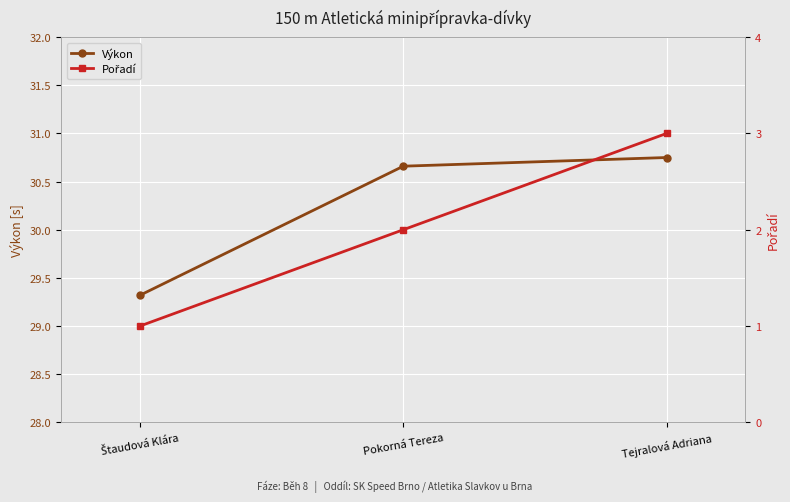

How many distinct data groups are displayed?

2